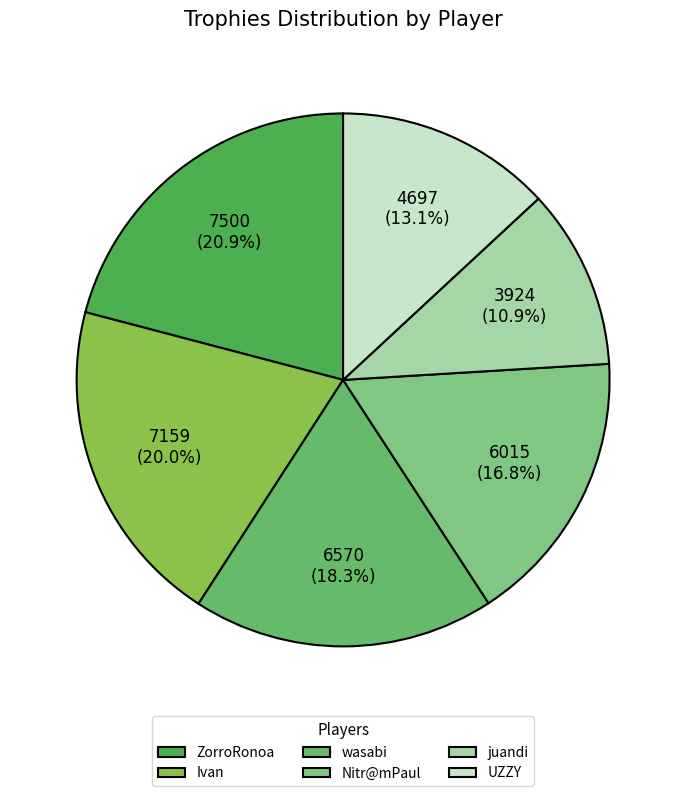

How many slices are in this pie chart?

6